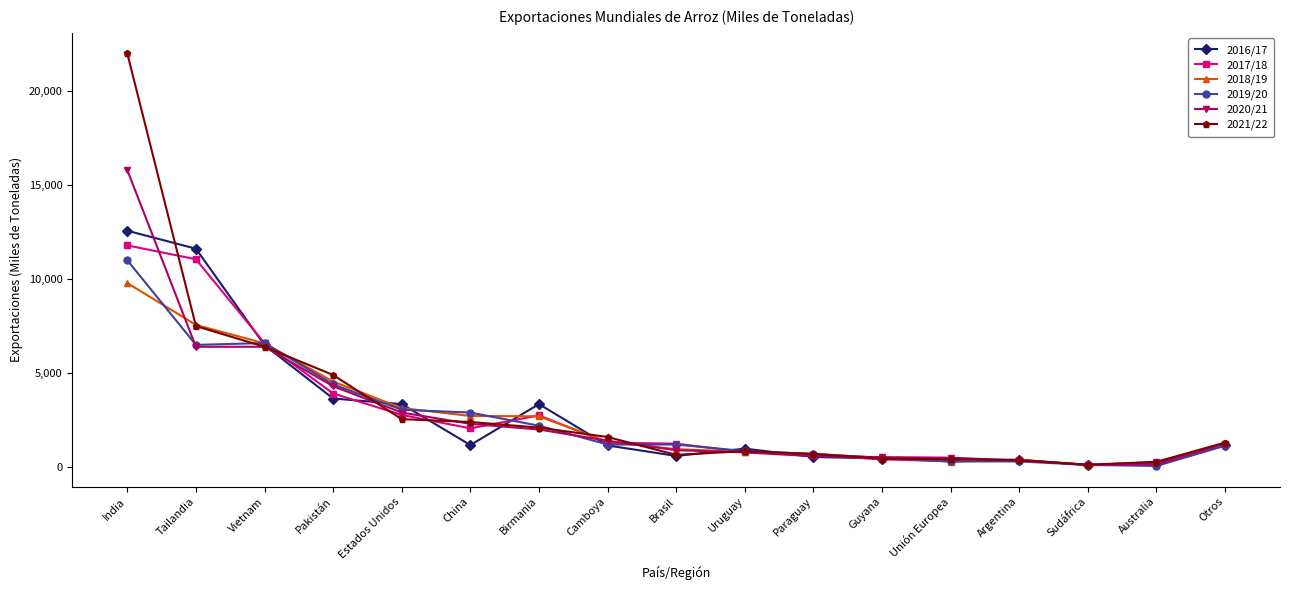

Is the value of 2021/22 at Birmania greater than the value of 2020/21 at Tailandia?

No